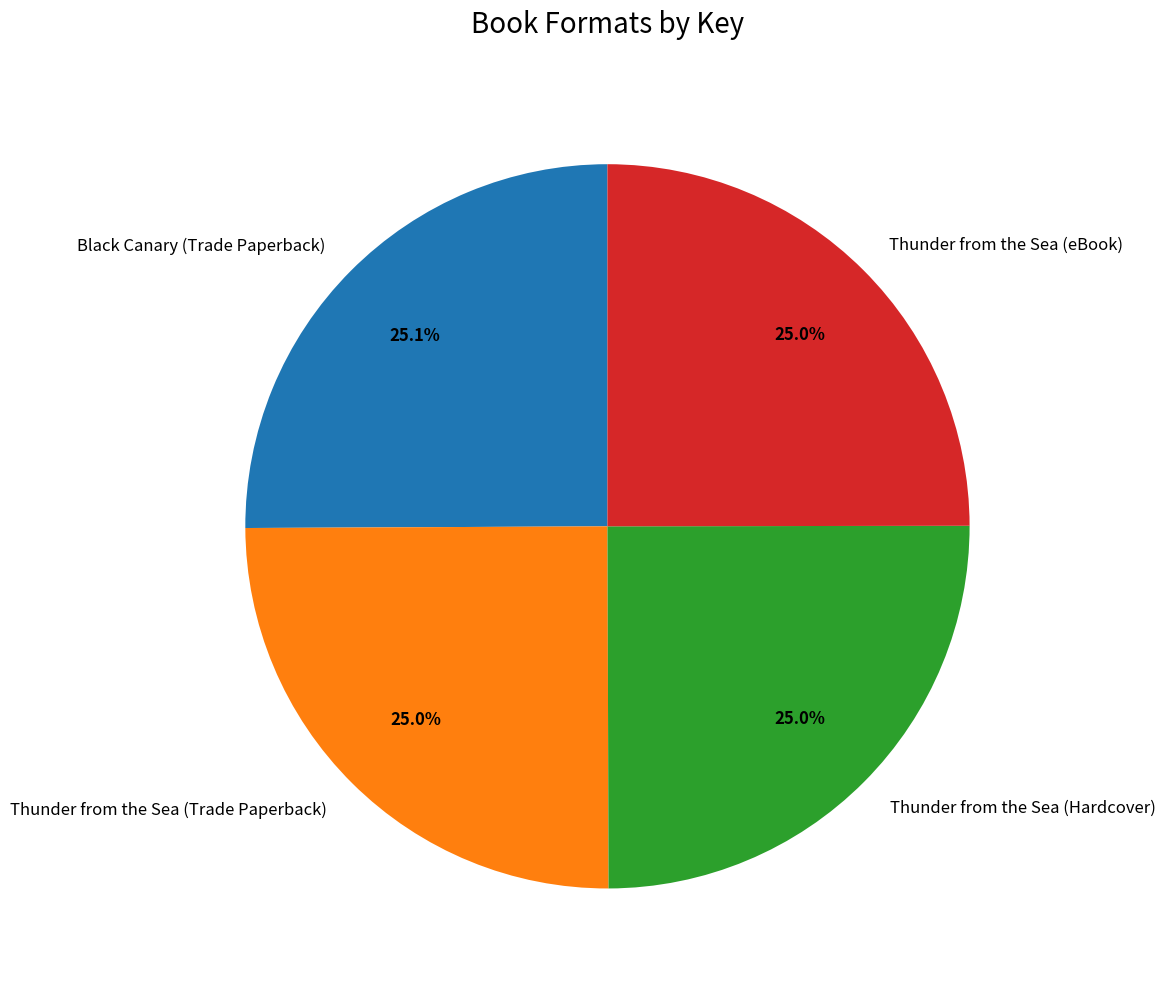

Does Thunder from the Sea (Trade Paperback) account for over 50% of the chart?

No